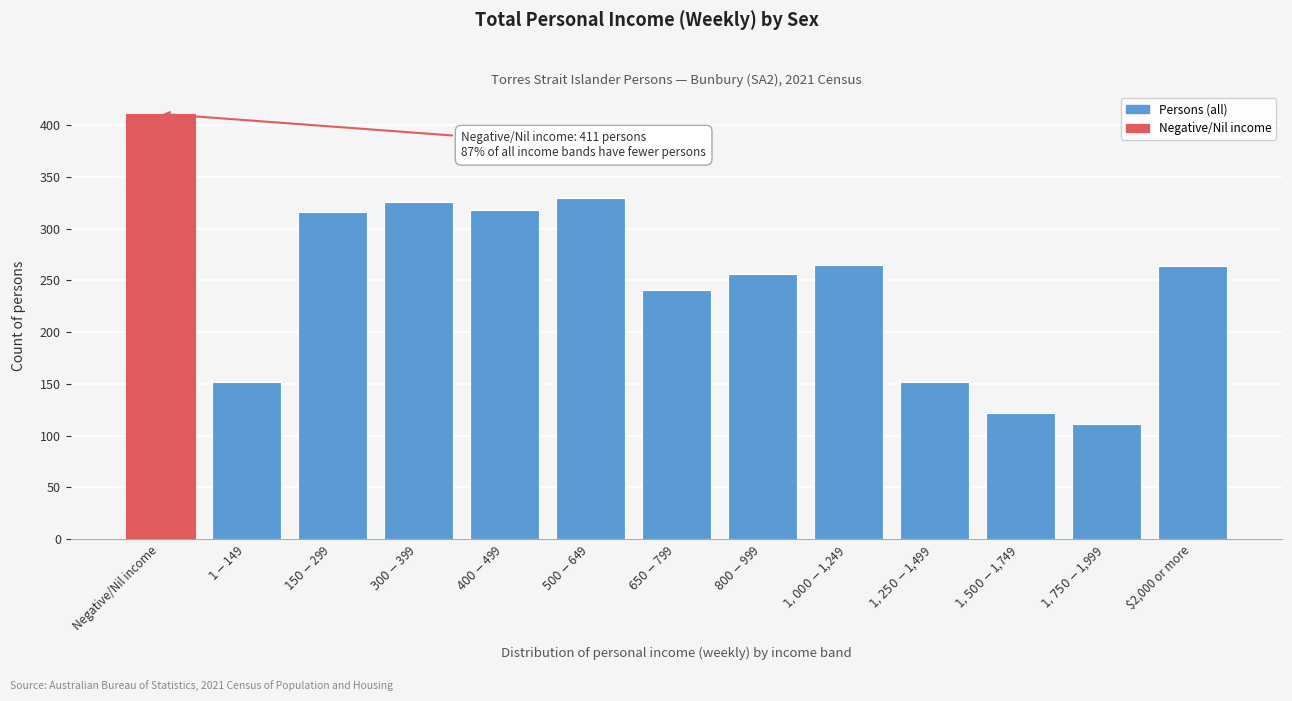

What is the minimum value shown in the chart?

111